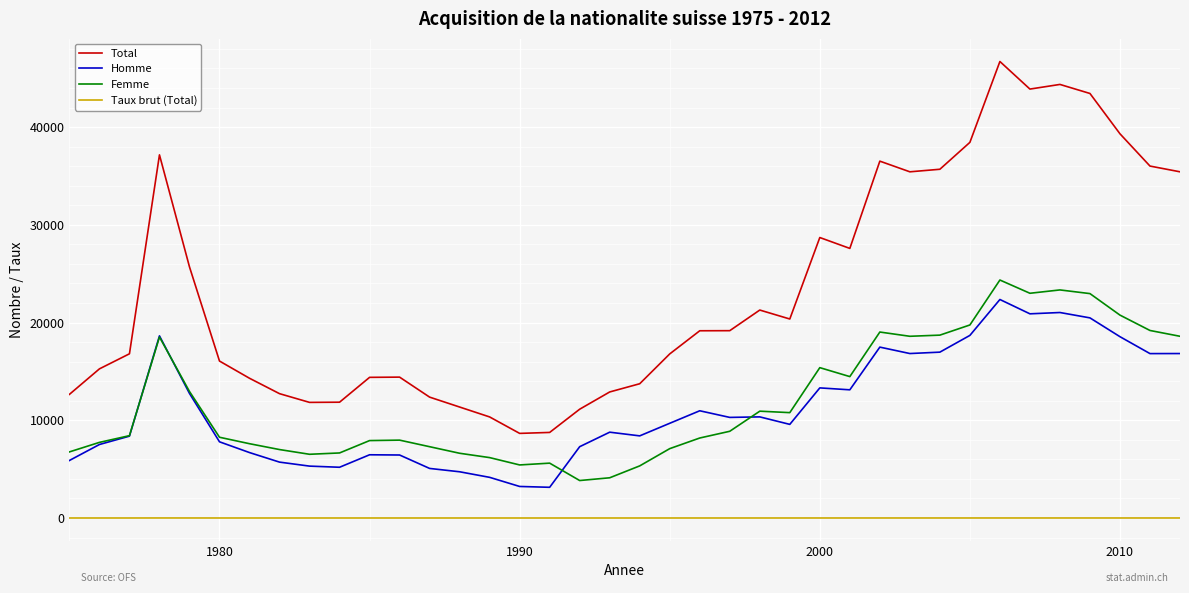

Which series has the largest total across all categories?

Total